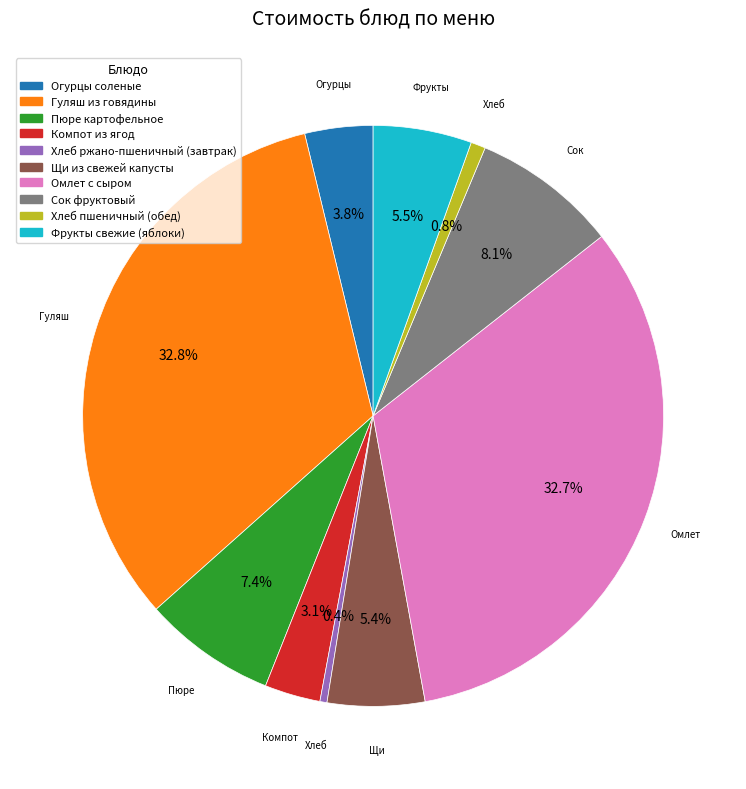

Is it true that Омлет с сыром is 33% of the pie?

True